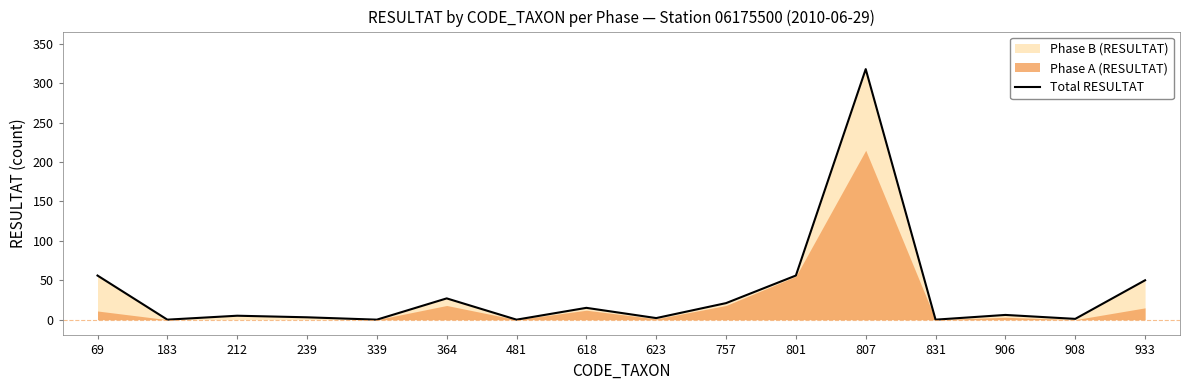

What is the average value?

35